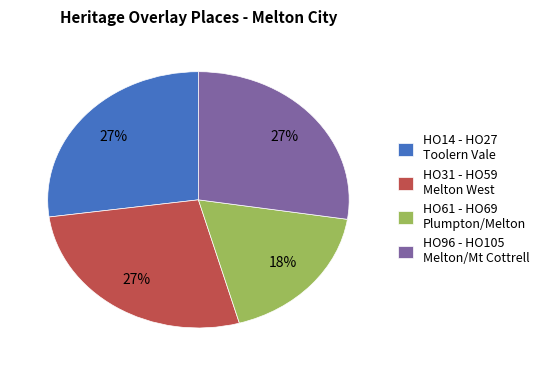

How many slices are in this pie chart?

4